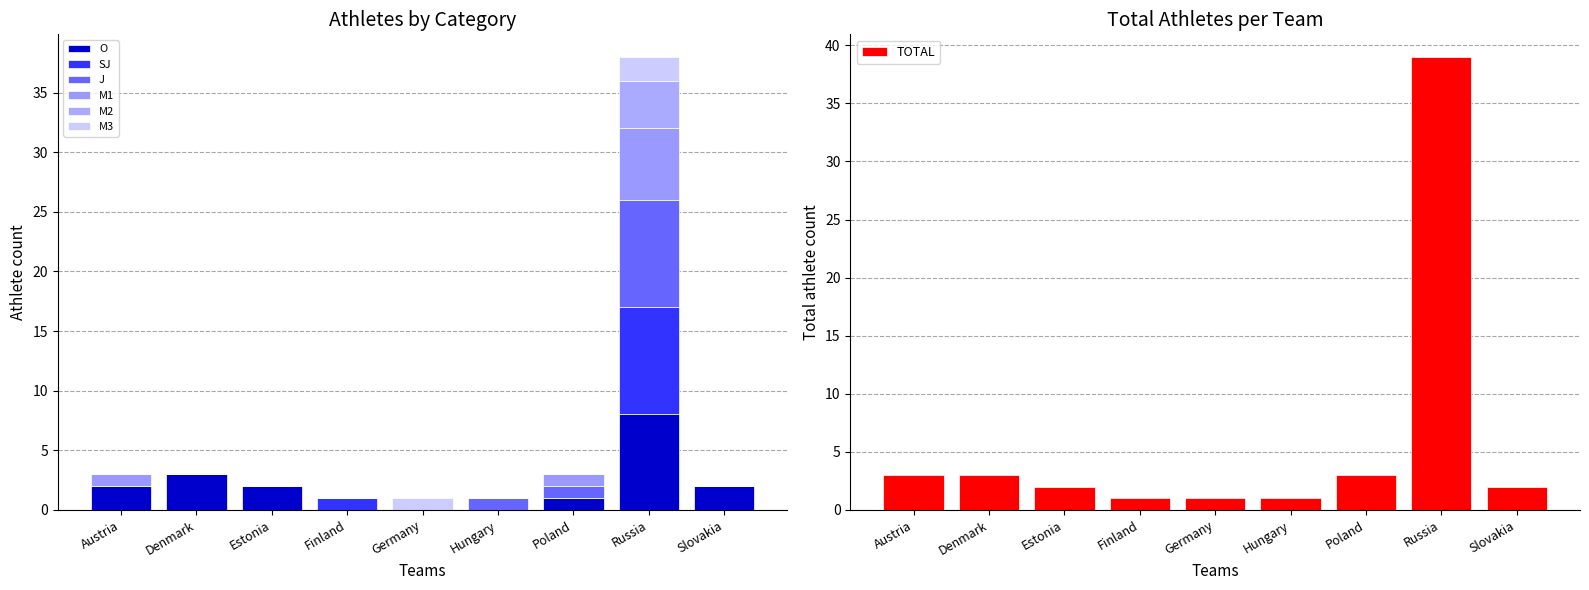

Count the M2 values in the range 0 to 1.

8